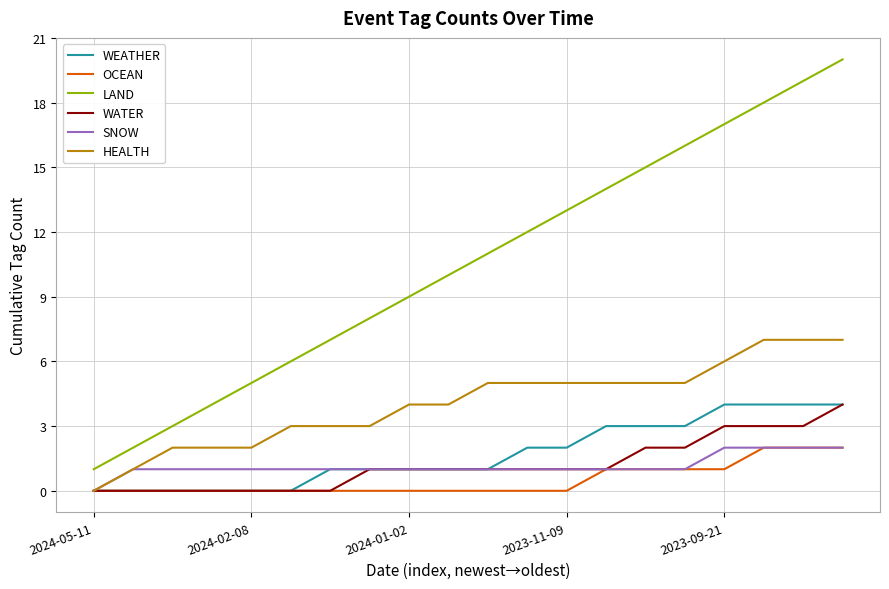

What is the maximum value shown in the chart?

20